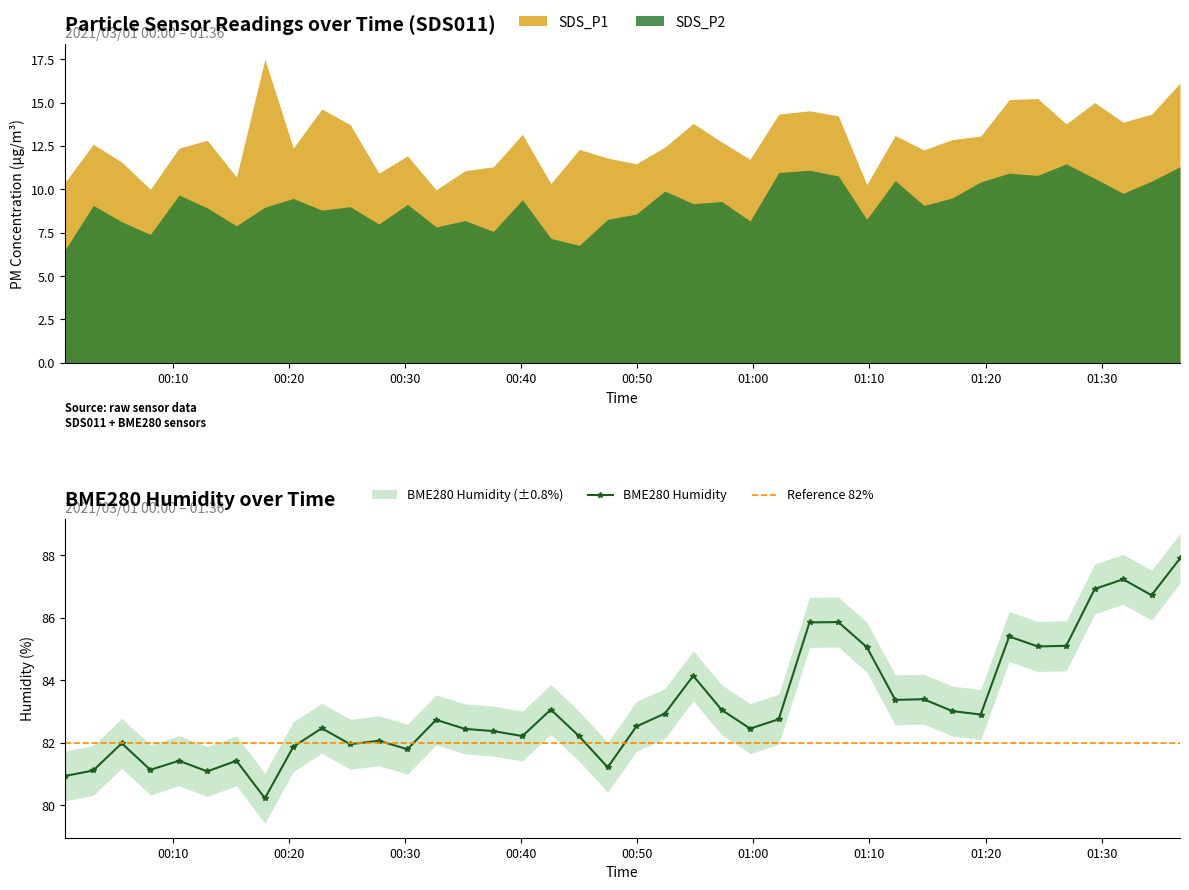

What is the highest value of the SDS_P2 series?

11.5